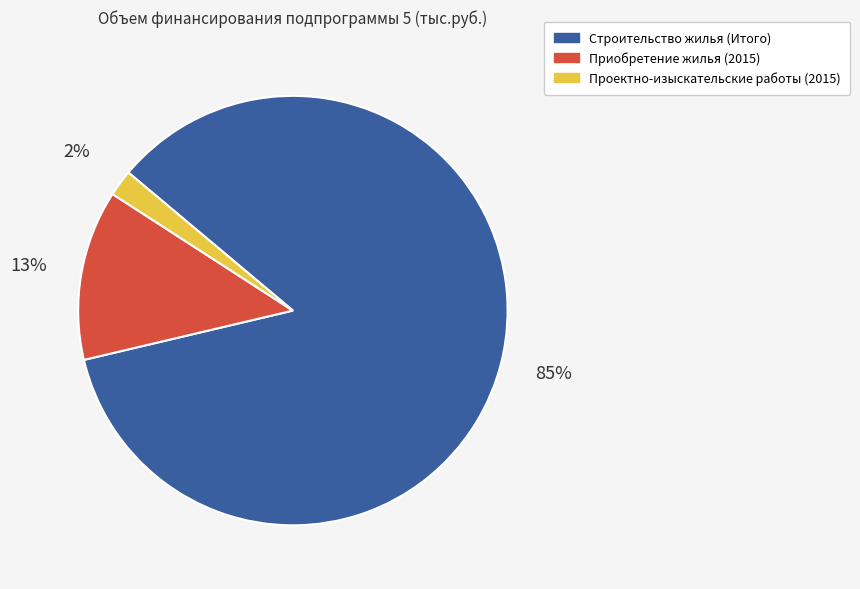

How many slices are in this pie chart?

3